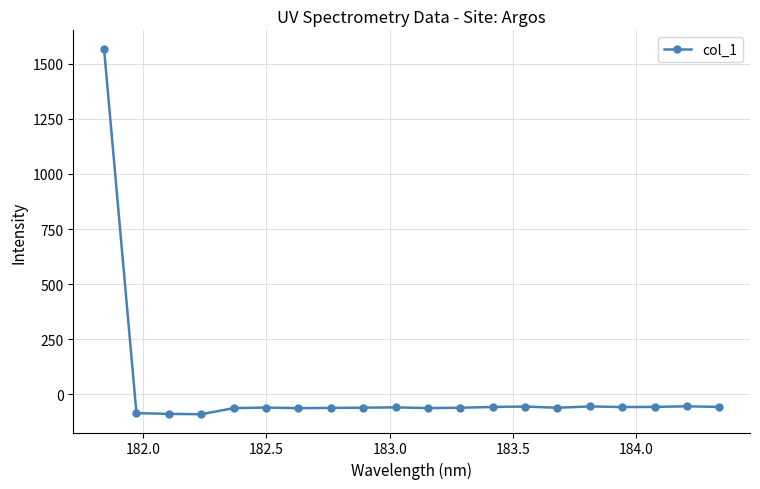

What is the minimum value shown in the chart?

-90.1